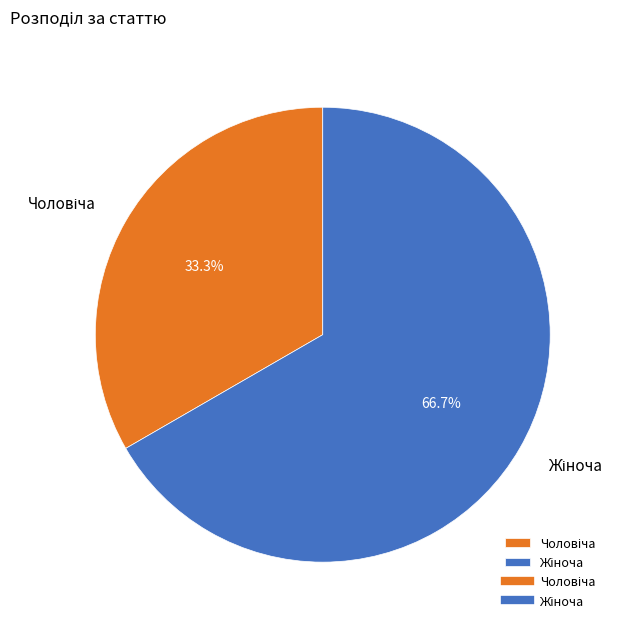

Is there a majority slice in this chart?

Yes